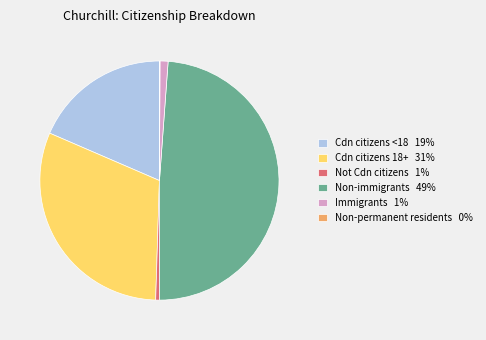

Combined, do Immigrants 1% and Cdn citizens 18+ 31% account for over 50%?

No